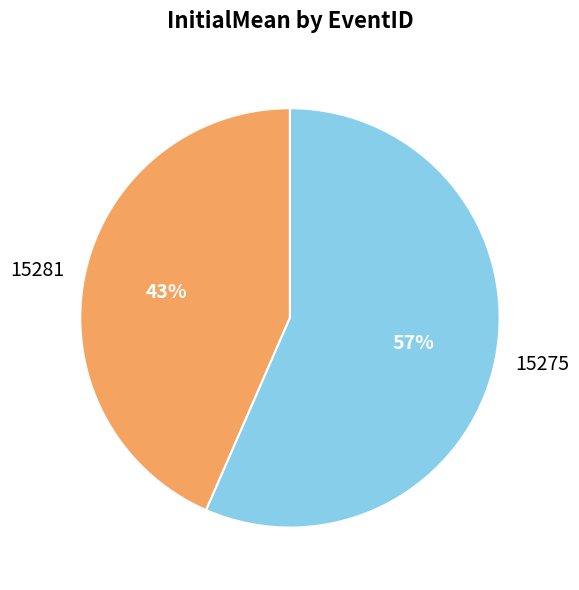

To the nearest percent, what is the average slice percentage?

50%